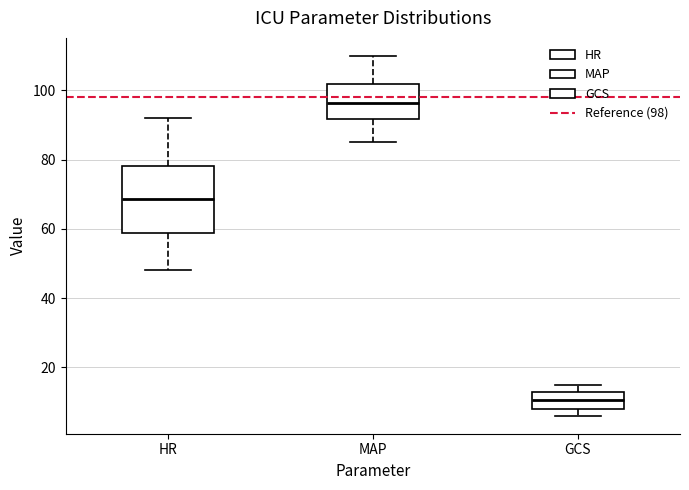

Reading left to right, transcribe this box plot: for each box, give where its median line is, the range the box spans, and where its two whiskers end, as read against the y-axis. The values are not printed on the chart, so give them approximately, as read against the axis.

HR: median 68, box 58 to 78, whiskers 48 to 92
MAP: median 96, box 92 to 102, whiskers 86 to 110
GCS: median 10, box 8 to 14, whiskers 6 to 16